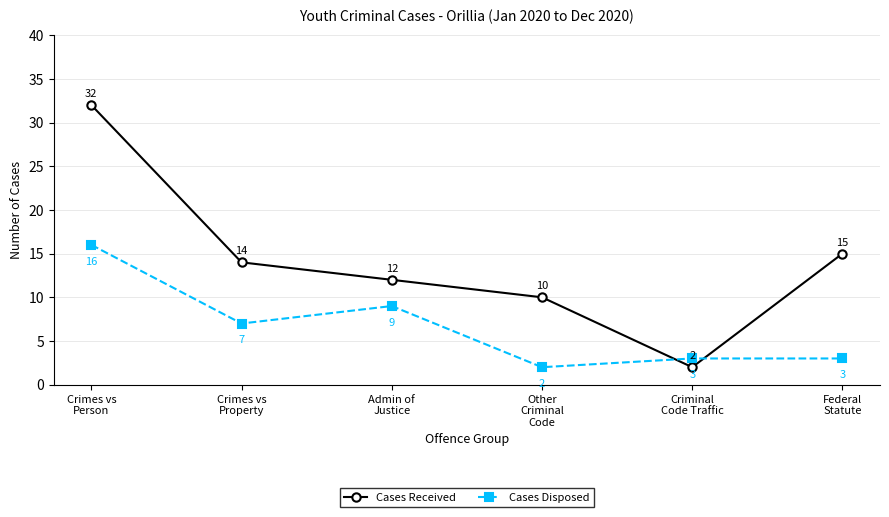

Is it true that Cases Received equals 12 at Crimes vs
Person?

False